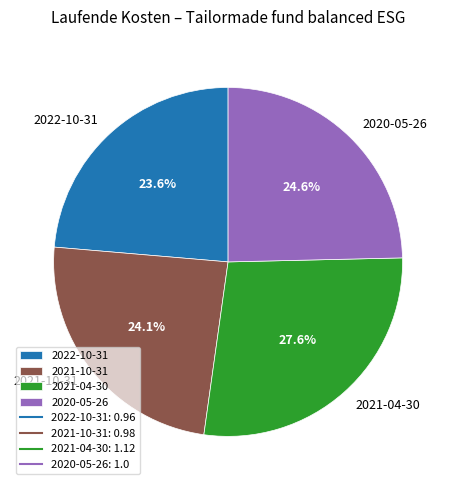

Is there any slice that represents more than half of the pie?

No